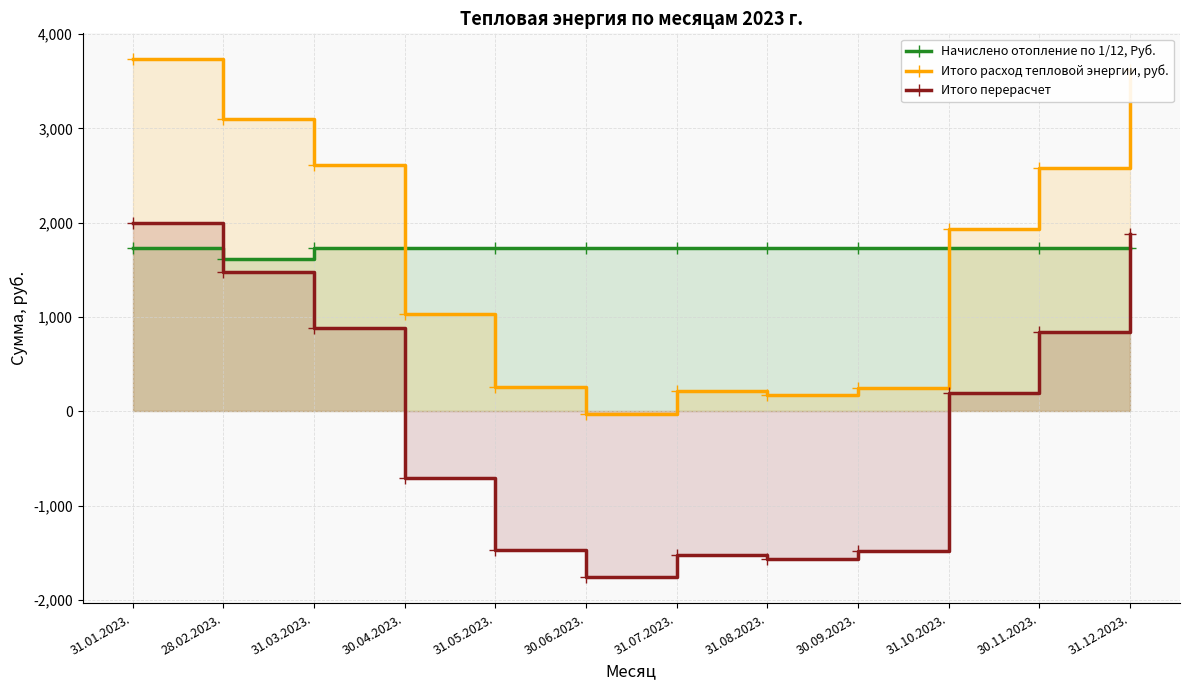

What are all the series names shown in the legend?

Начислено отопление по 1/12, Руб., Итого расход тепловой энергии, руб., Итого перерасчет